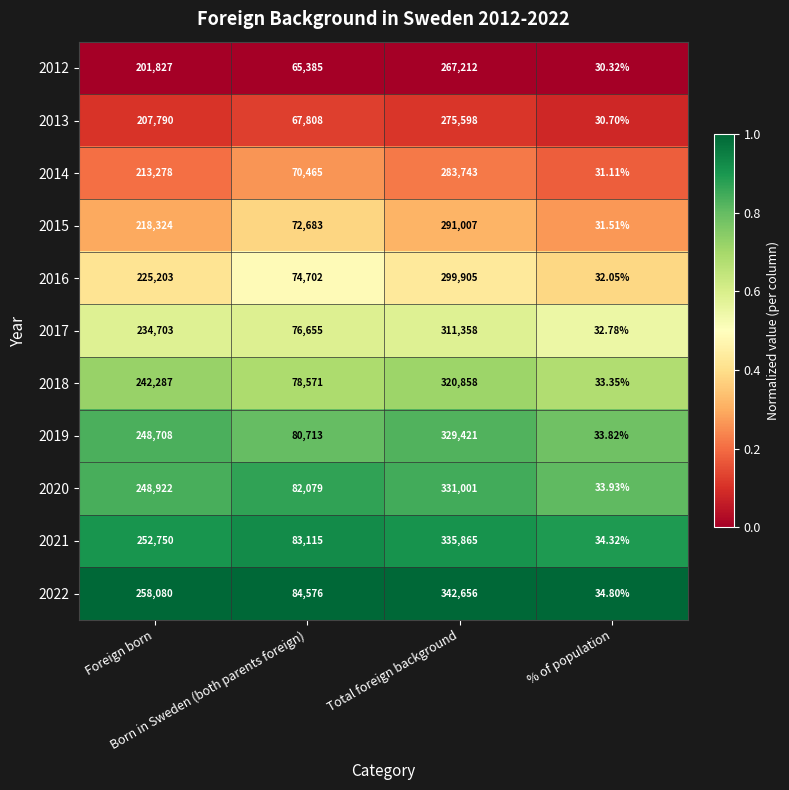

How many categories are shown in the chart?

4